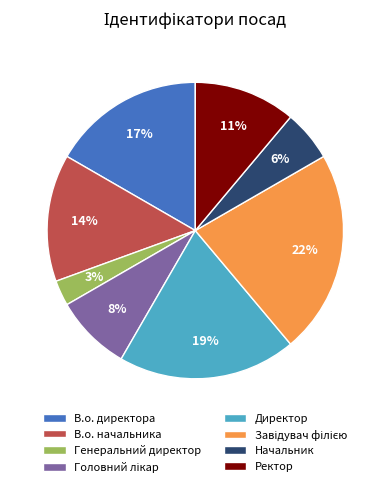

To the nearest percent, what is the difference between the largest and smallest slice percentages?

19%